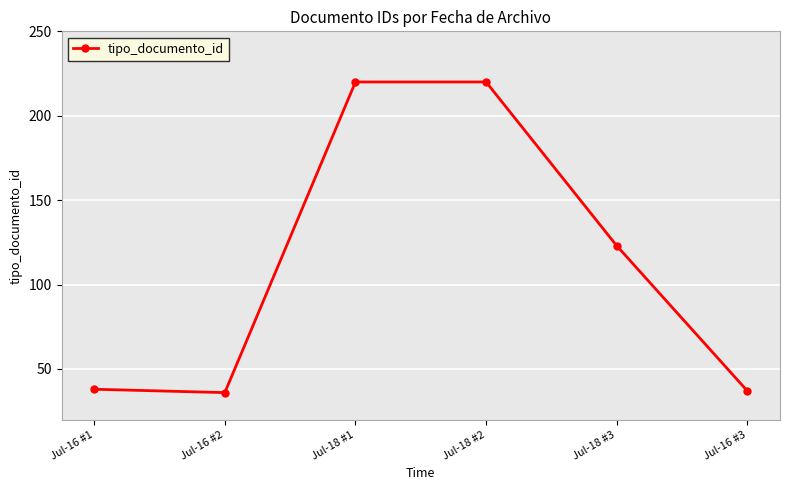

What is the label of the 4th point from the left?

Jul-18 #2